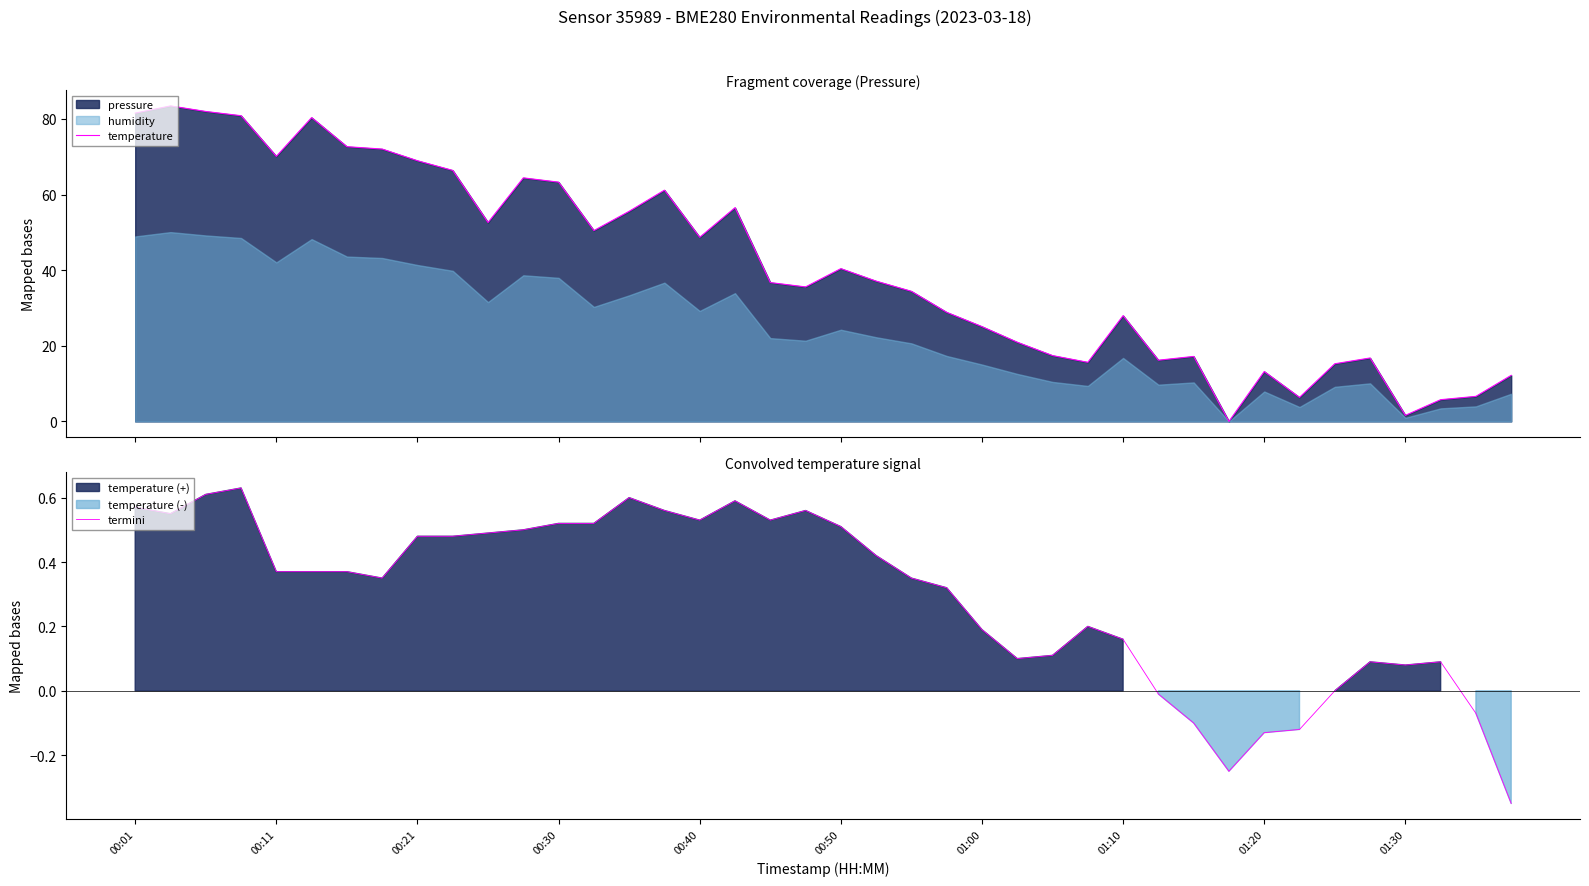

Between 13 and 25, which series saw the biggest shift?

temperature